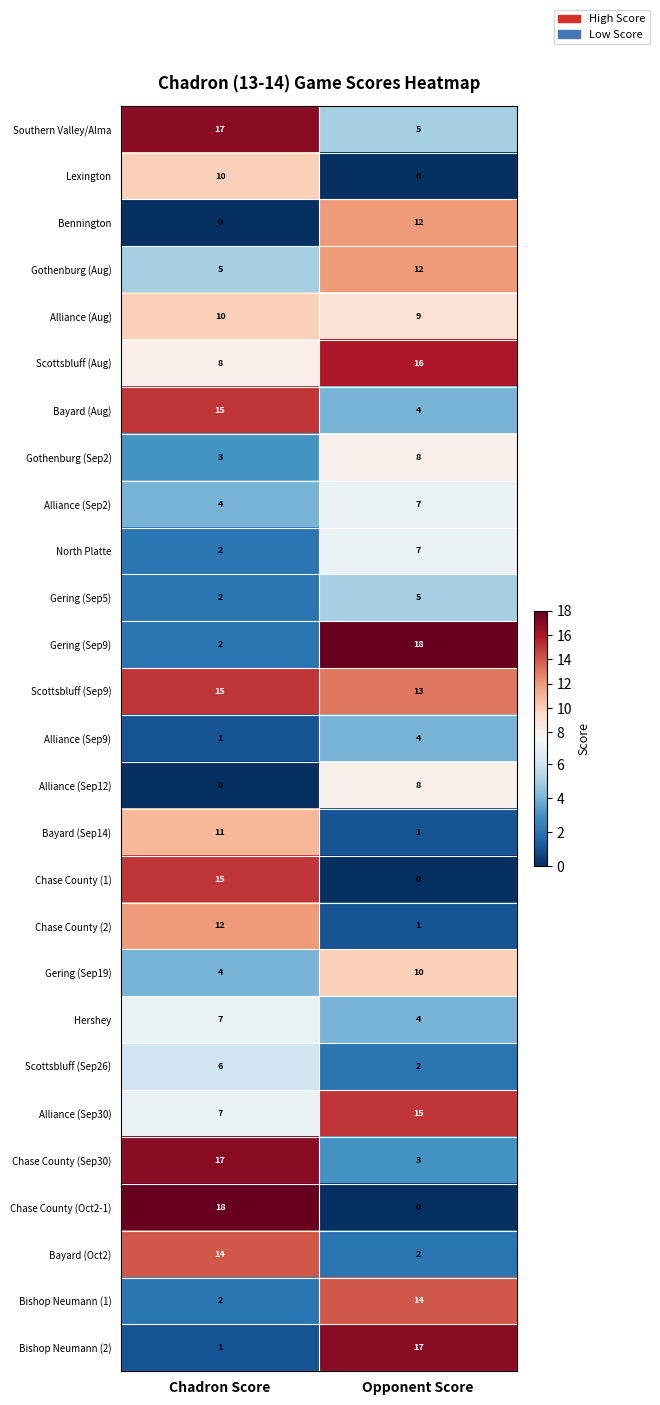

What is the sum of the North Platte values at Opponent Score and Chadron Score?

9